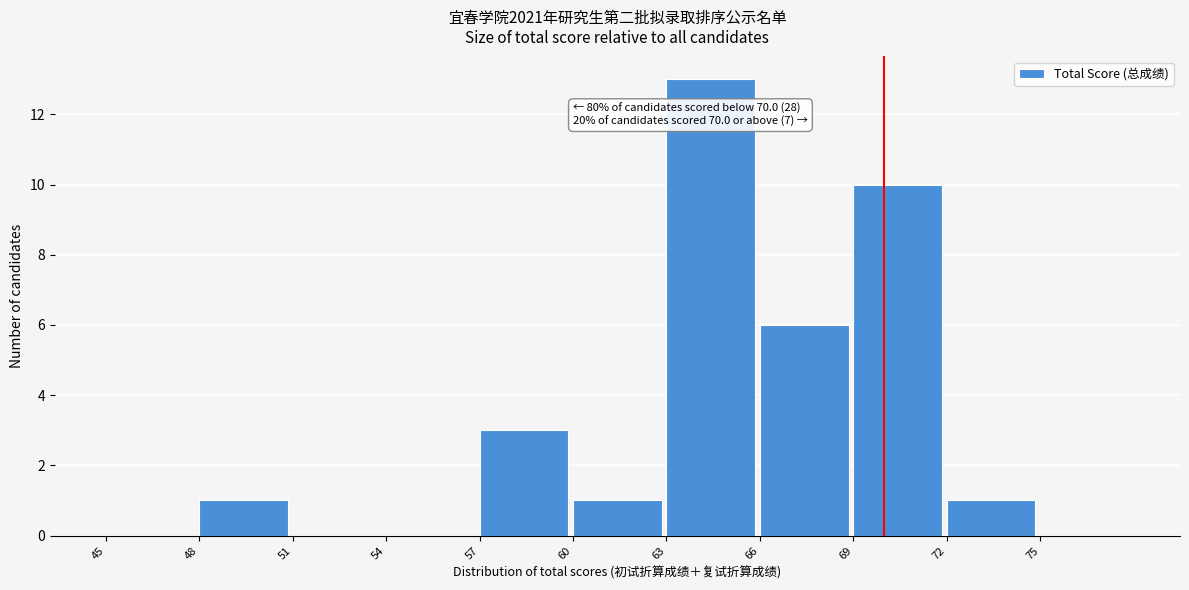

Which range on the x-axis has the tallest bar?

63 to 66